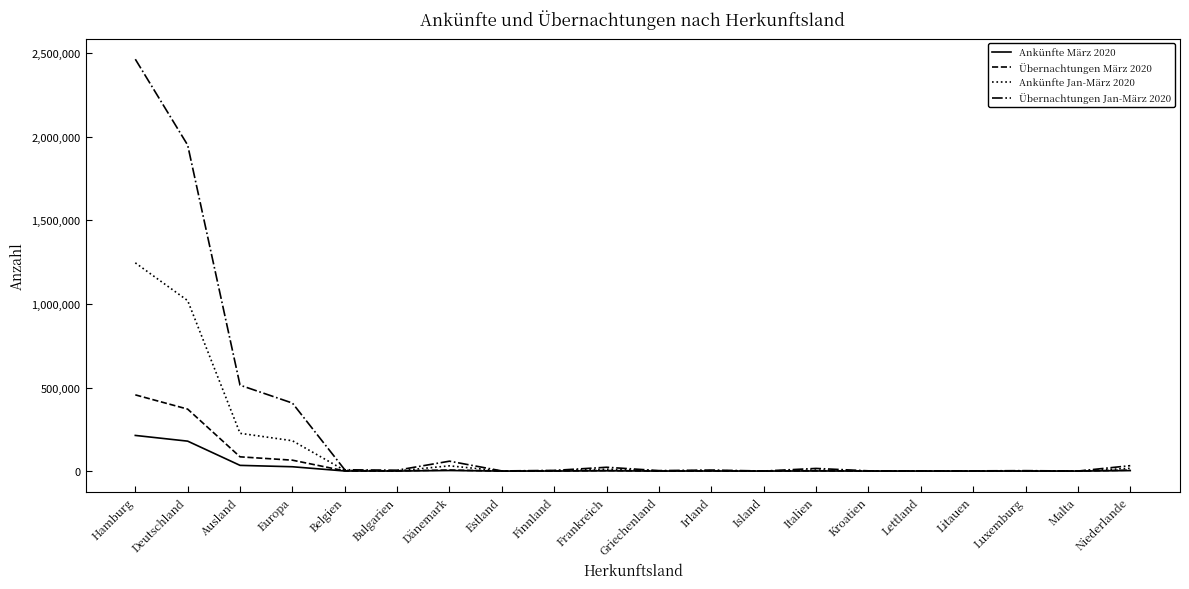

In Übernachtungen Jan-März 2020, how many points are higher than both neighbors (excluding endpoints)?

5